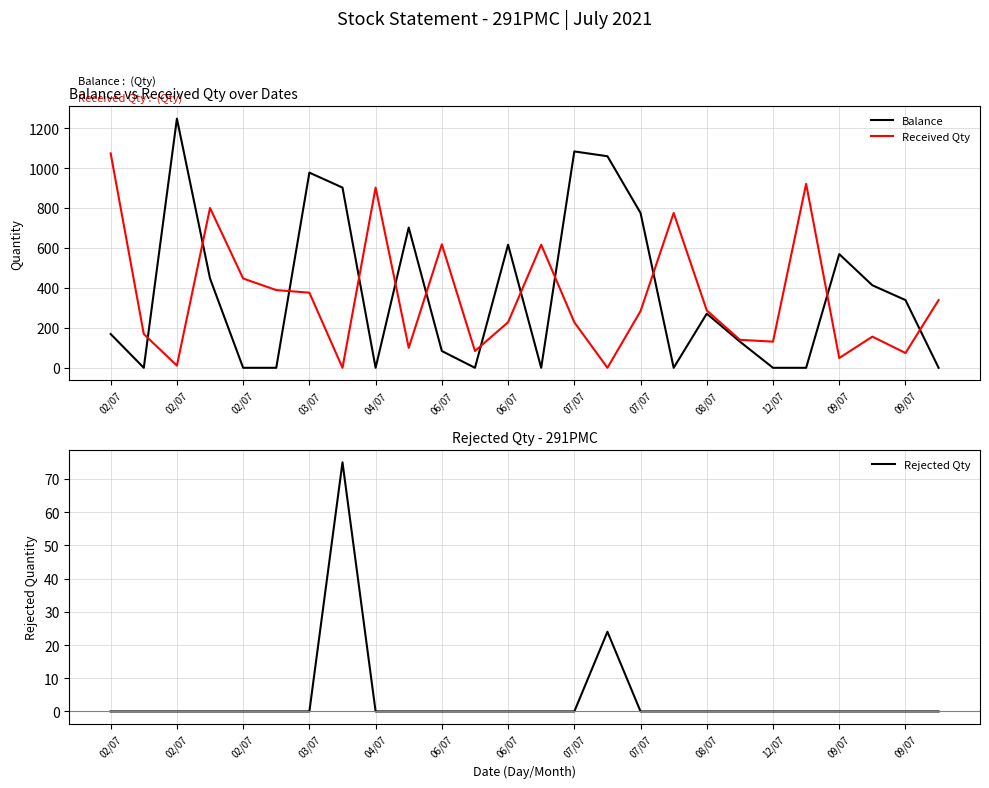

How many times do Received Qty and Rejected Qty cross each other?

4